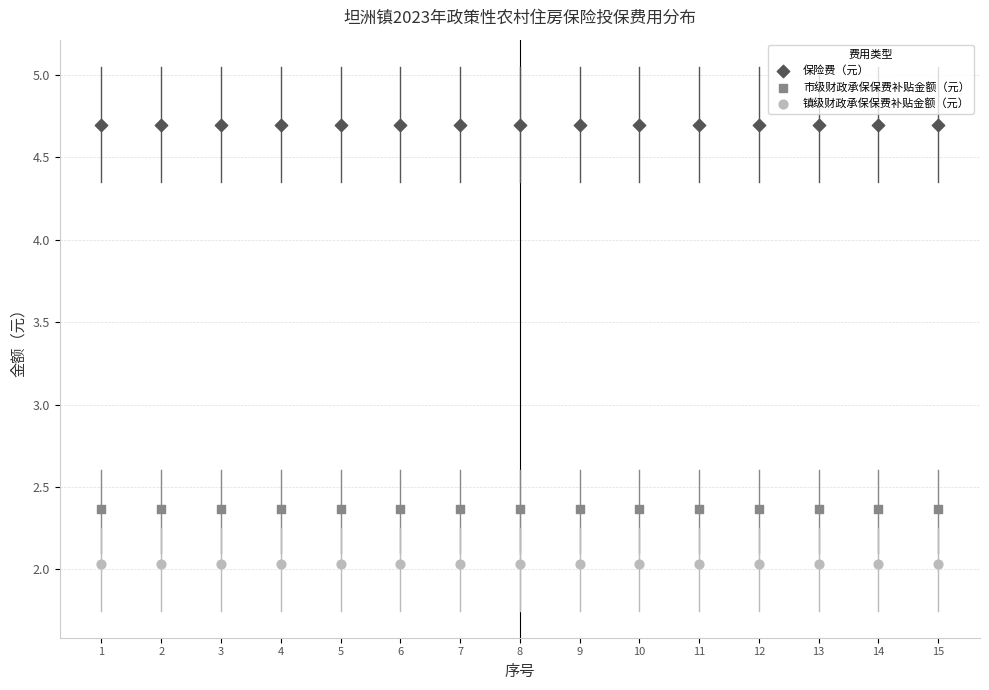

Which series reaches the minimum Y coordinate?

镇级财政承保保费补贴金额（元）